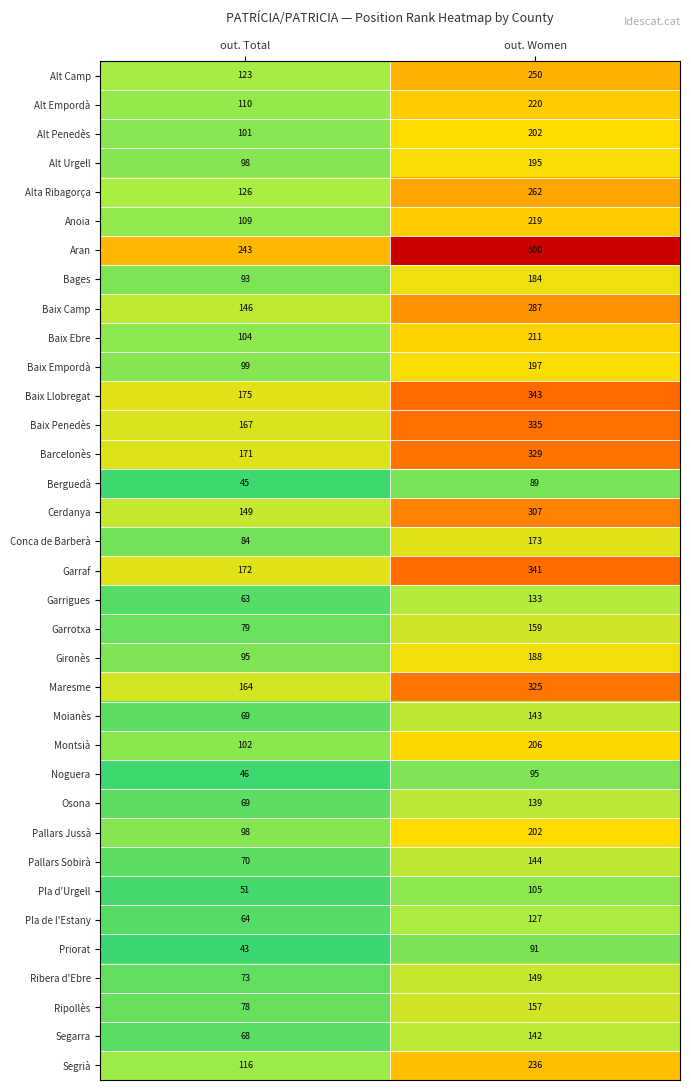

What is the difference between the Garrotxa values at out. Total and out. Women?

80